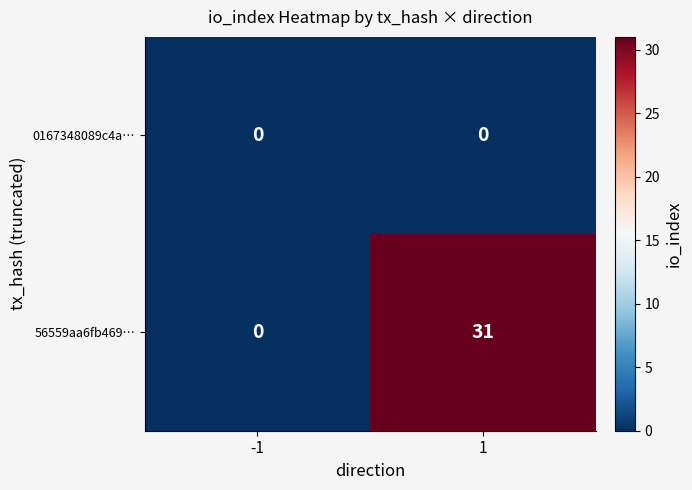

Rank the series by their average value, from lowest to highest.

0167348089c4a…, 56559aa6fb469…